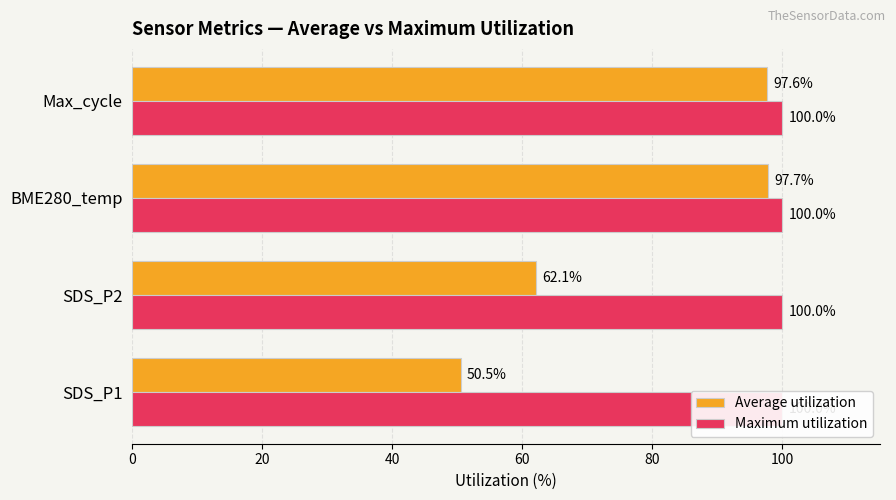

How many bars are there in each group?

2